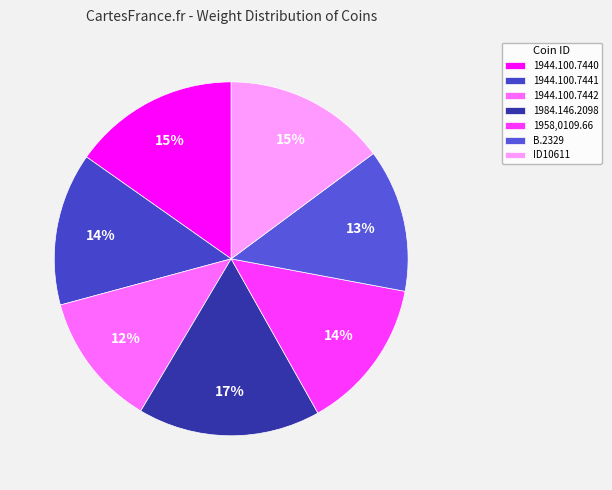

True or false: 1944.100.7442 accounts for 12% of the total.

True